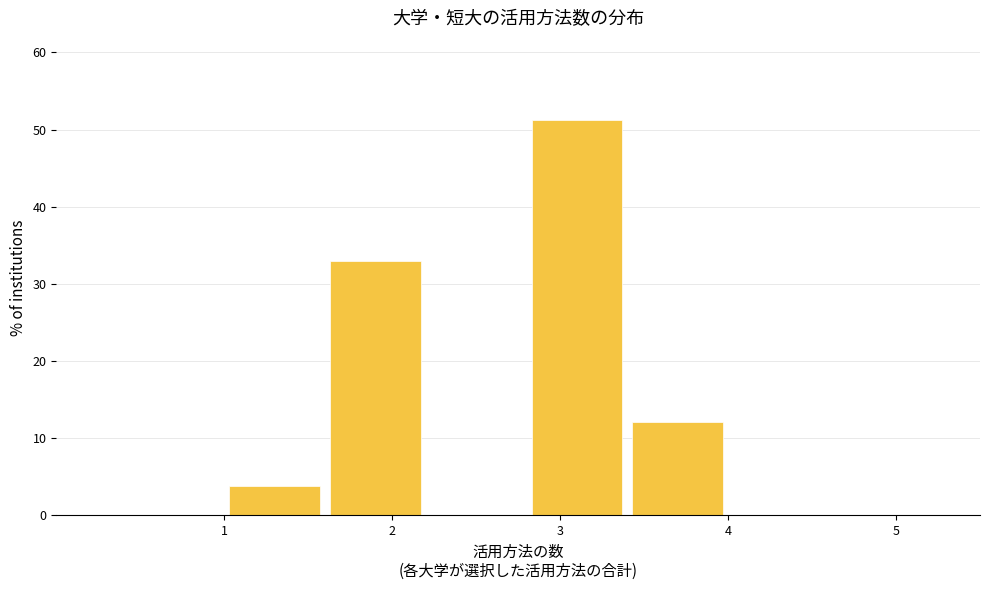

How tall is the bar that spans 1.0 to 1.6 on the x-axis? The values are not printed on the chart, so give them approximately, as read against the axis.

4